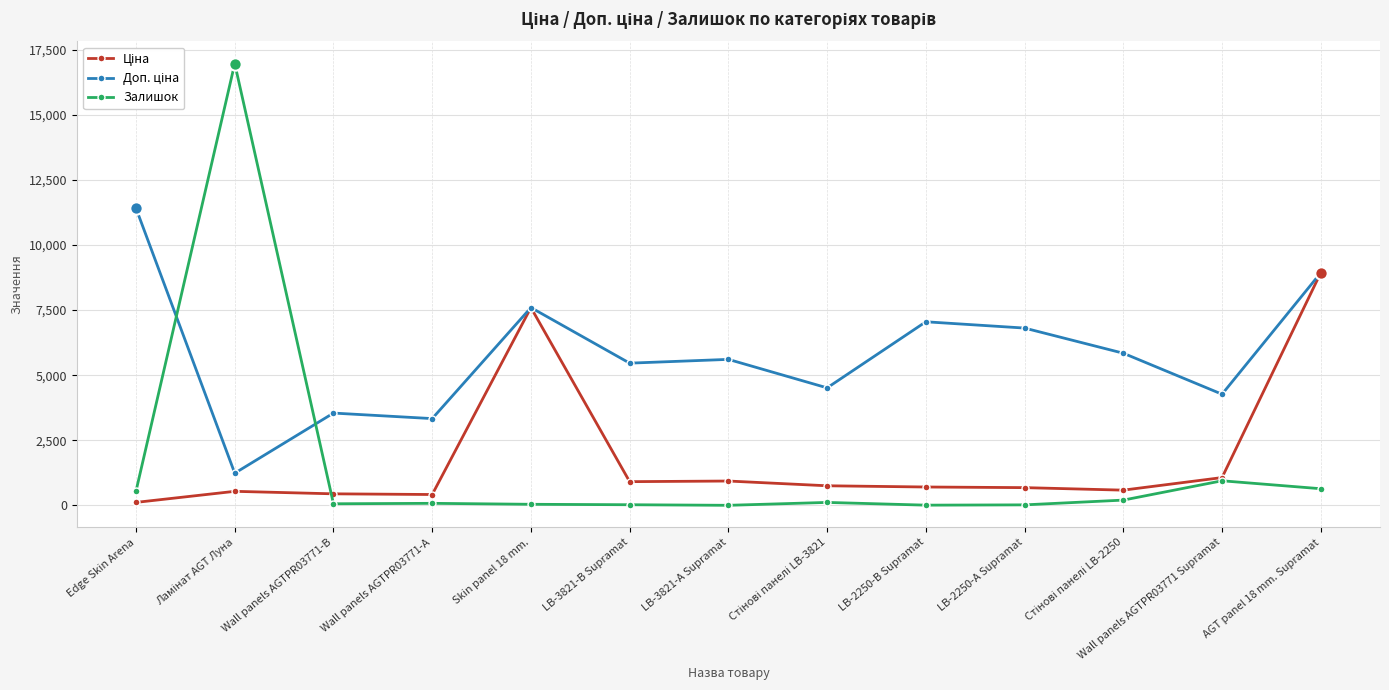

True or false: Залишок has more than 0 interior local peaks.

True